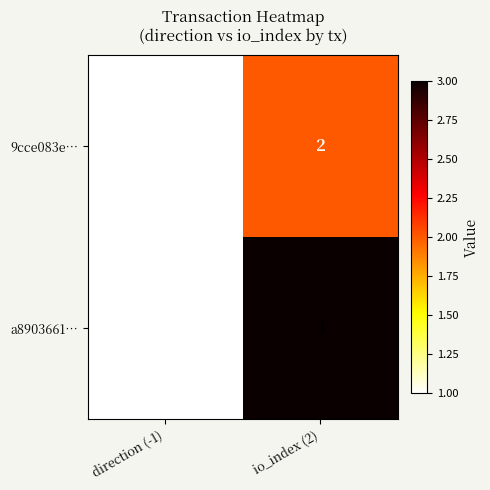

How many data points does each series have?

2